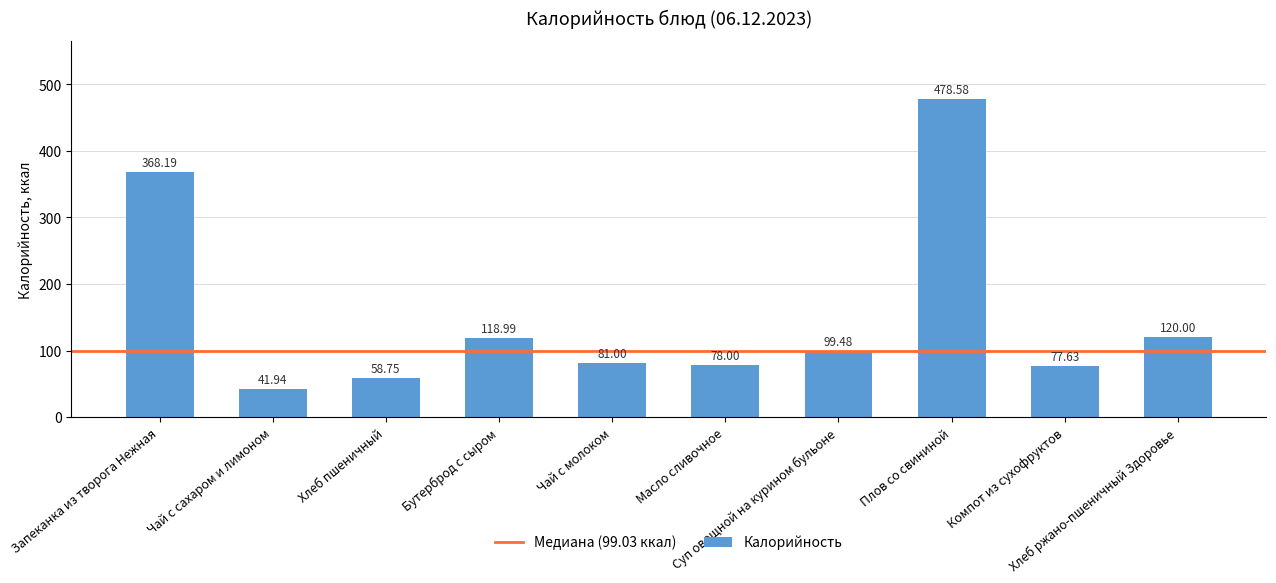

The chart shows a value of 120.0 at Хлеб ржано-пшеничный Здоровье. True or false?

True